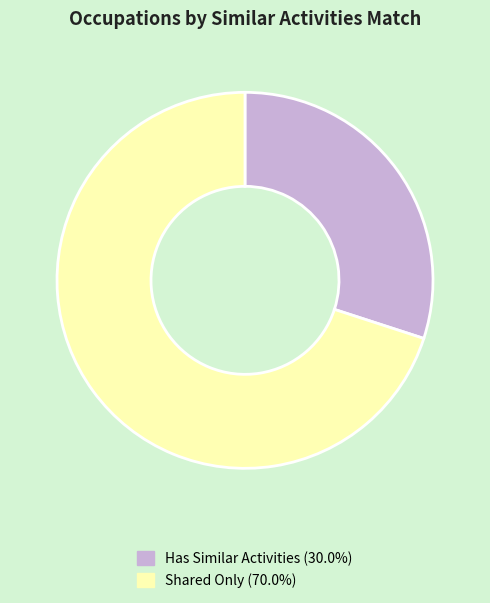

Does any single category account for the majority?

Yes